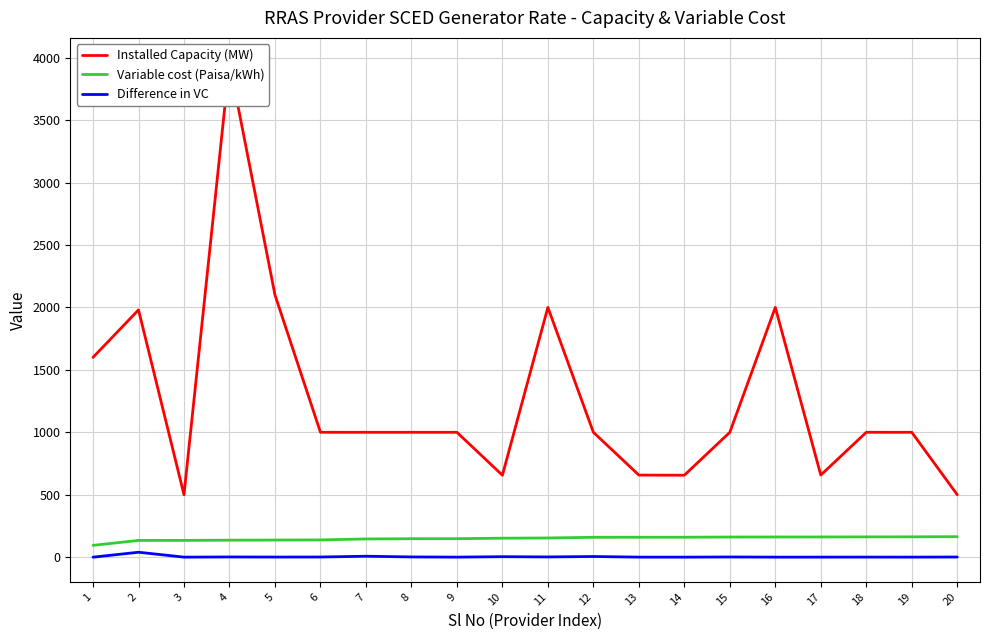

What is the greatest value displayed?

3960.0